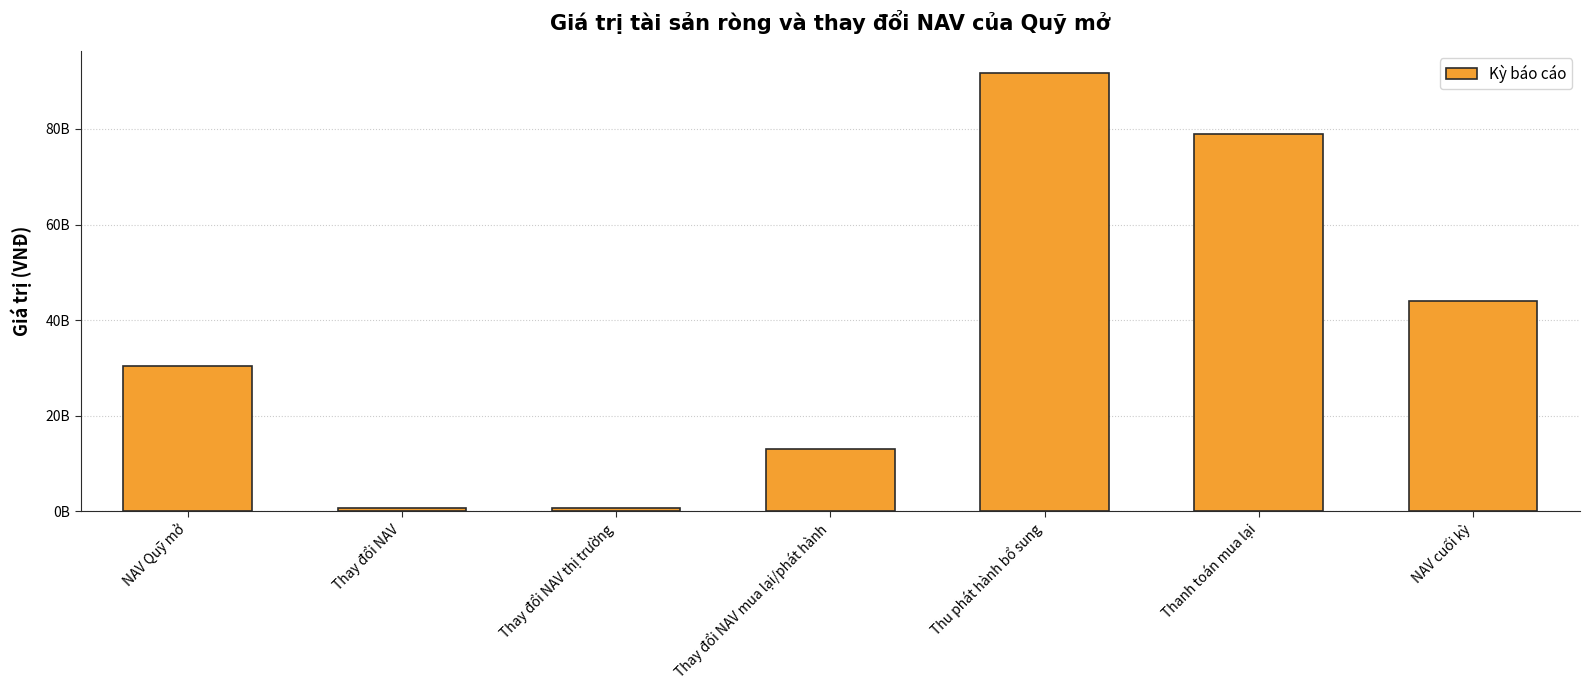

List the labels in order of value, largest first.

Thu phát hành bổ sung, Thanh toán mua lại, NAV cuối kỳ, NAV Quỹ mở, Thay đổi NAV mua lại/phát hành, Thay đổi NAV, Thay đổi NAV thị trường